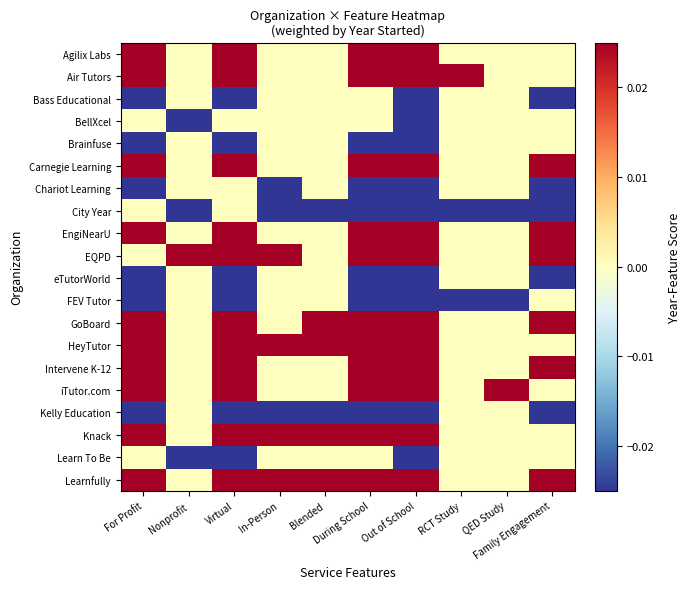

At how many categories does at least one series exceed 1?

5